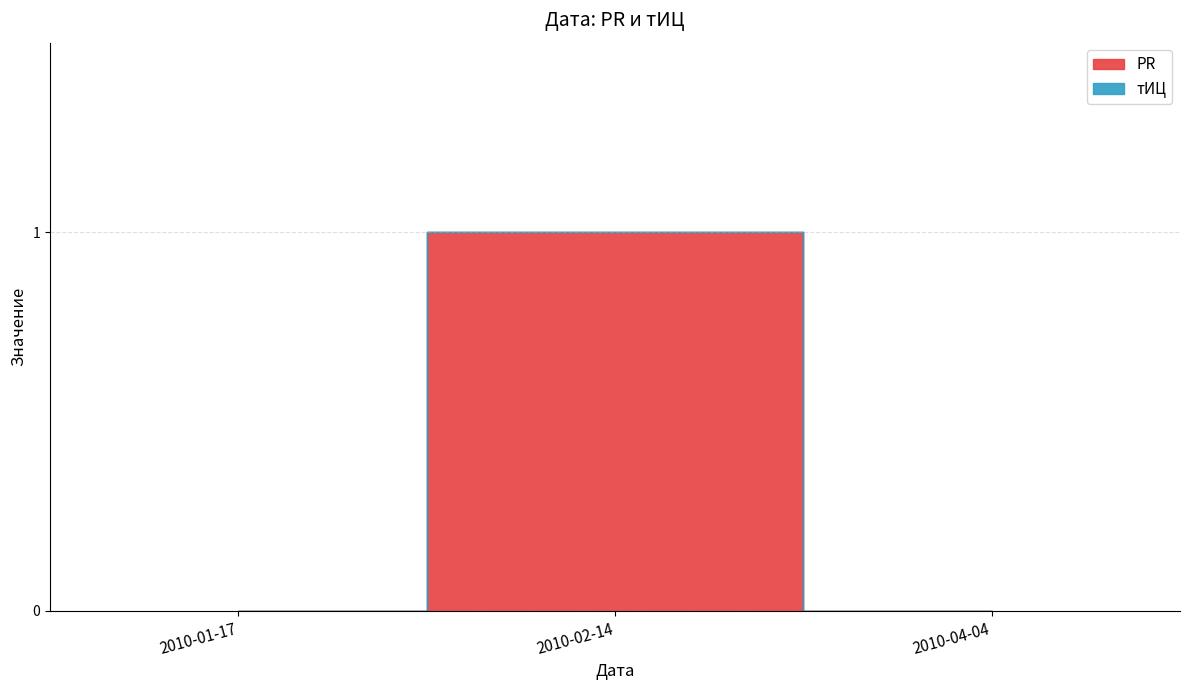

List the labels in order of value, largest first.

2010-02-14, 2010-01-17, 2010-04-04